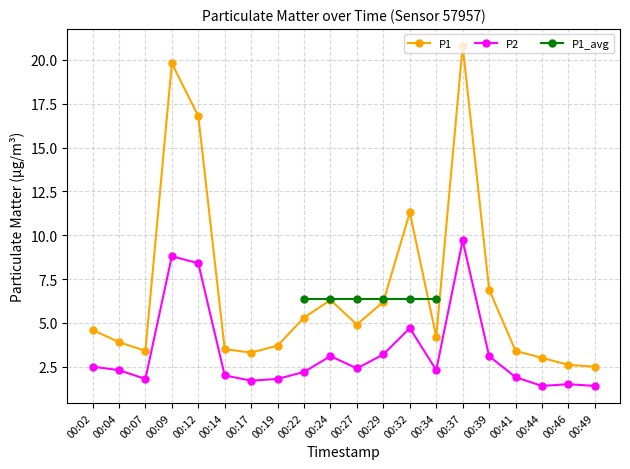

Which category has the highest value across all series?

00:37